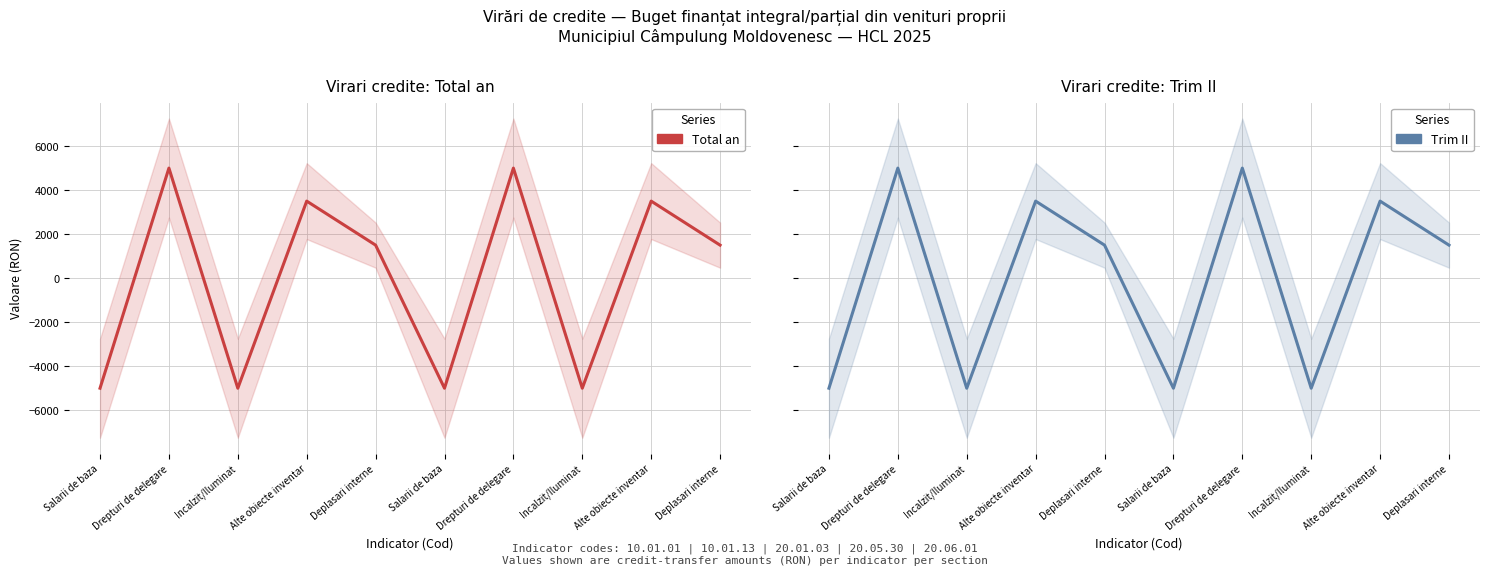

Does the chart have visible grid lines?

Yes